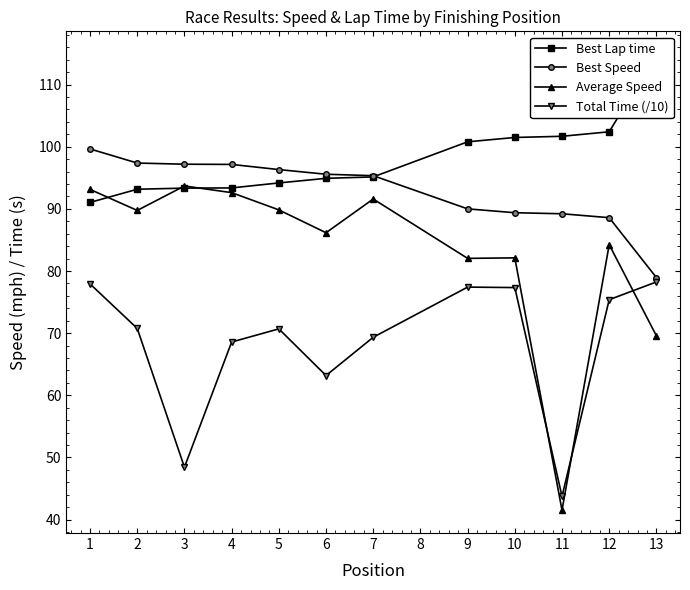

What is the lowest value of the Total Time (/10) series?

43.7